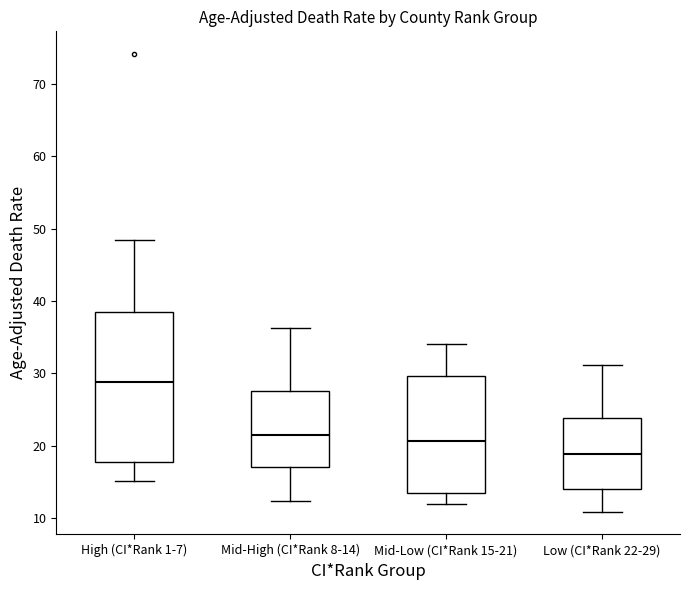

Where does the median line of the box for Low (CI*Rank 22-29) sit on the y-axis? The values are not printed on the chart, so give them approximately, as read against the axis.

19